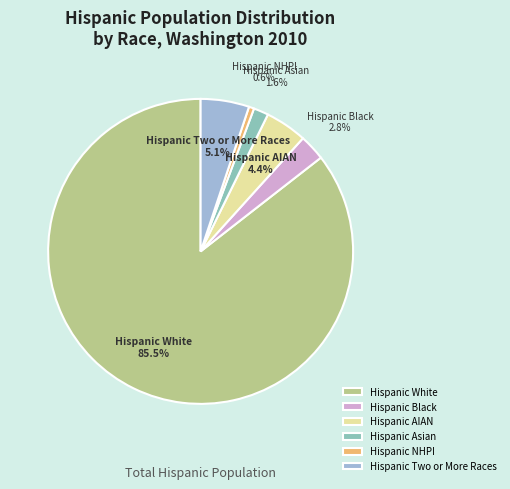

Which slice represents more than half of the pie?

Hispanic White